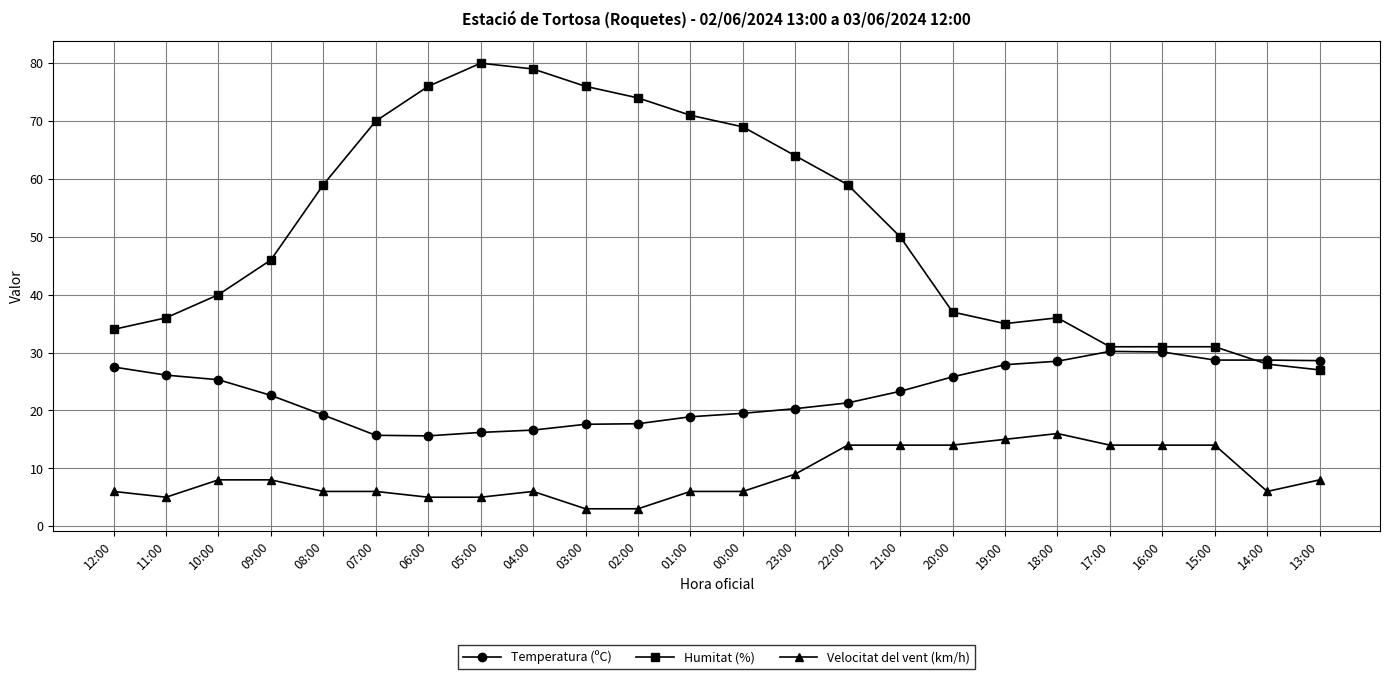

List the series in order of their overall mean, highest first.

Humitat (%), Temperatura (ºC), Velocitat del vent (km/h)